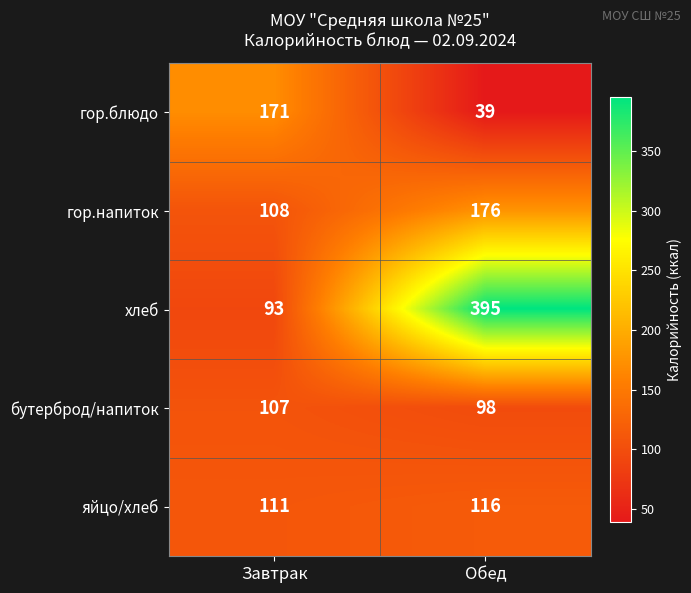

Reading left to right, transcribe all the data shown in this chart.

гор.блюдо: Завтрак=171	Обед=39
гор.напиток: Завтрак=108	Обед=176
хлеб: Завтрак=93	Обед=395
бутерброд/напиток: Завтрак=107	Обед=98
яйцо/хлеб: Завтрак=111	Обед=116